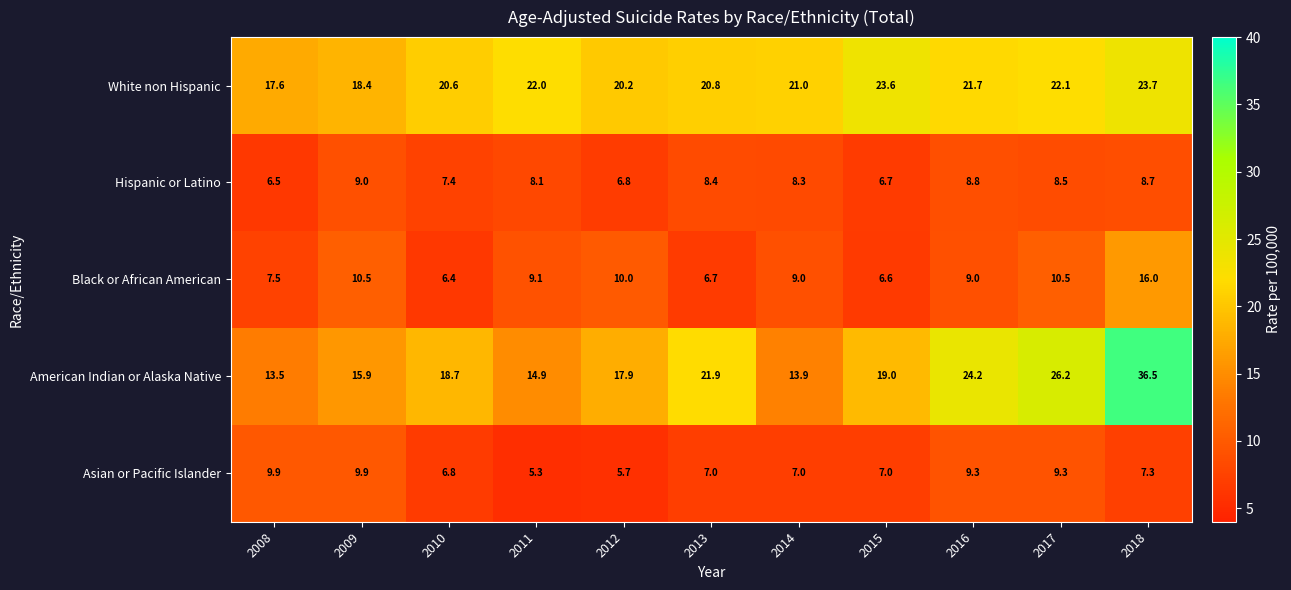

Which series has the widest spread of values?

American Indian or Alaska Native